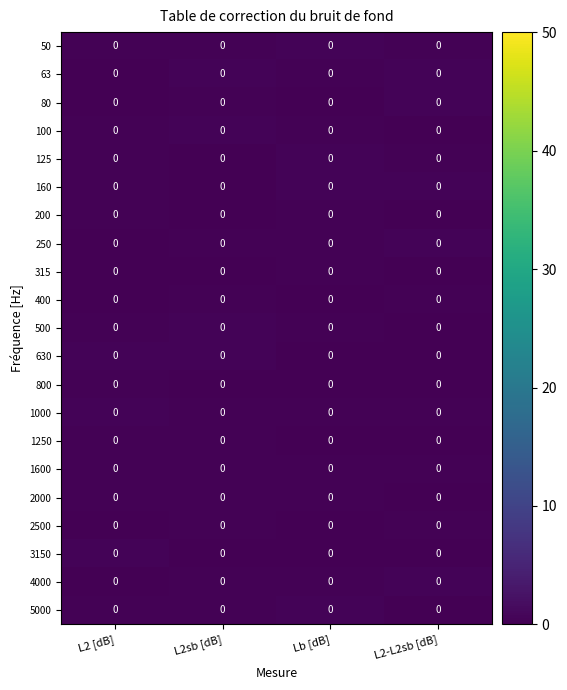

At which category is the sum across all series the highest?

Lb [dB]